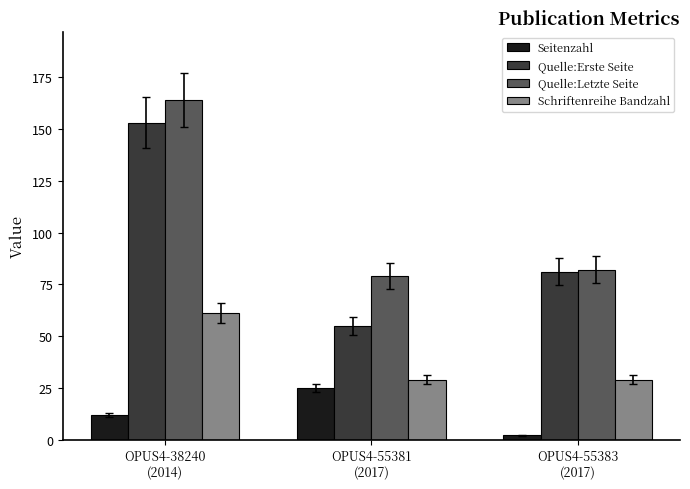

How many Seitenzahl values are between 2 and 25?

3